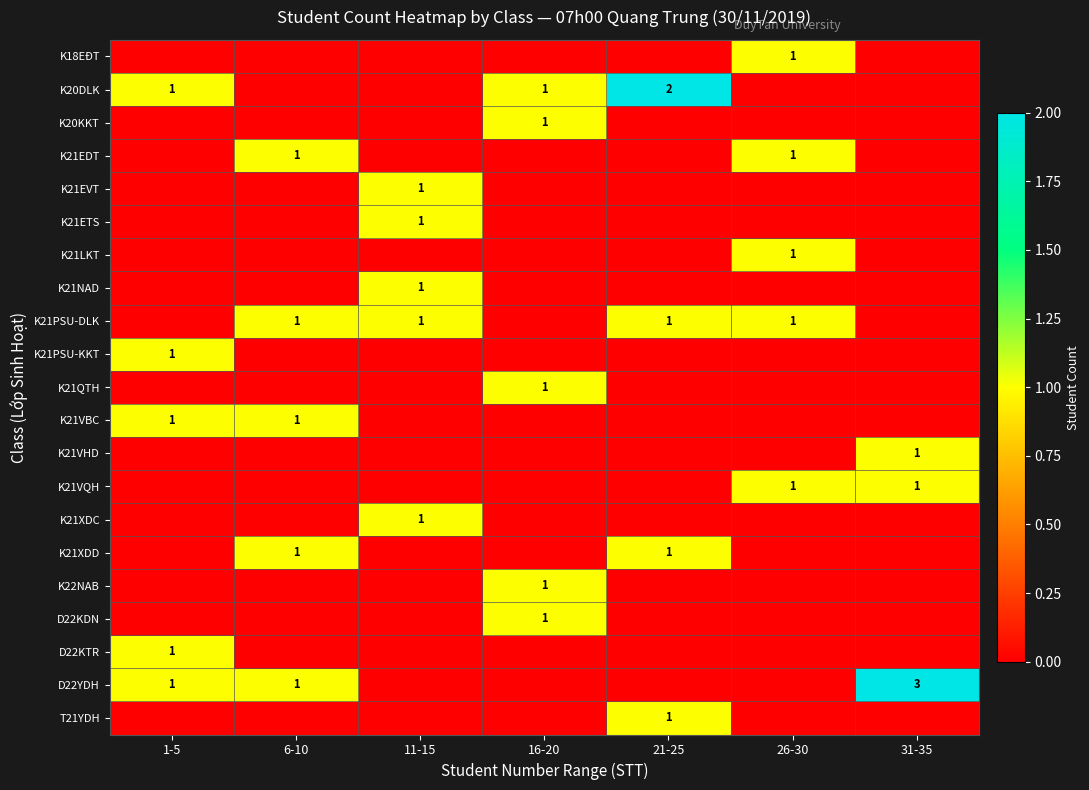

At 1-5, list the series in order from largest to smallest.

K20DLK, K21PSU-KKT, K21VBC, D22KTR, D22YDH, K18EĐT, K20KKT, K21EDT, K21EVT, K21ETS, K21LKT, K21NAD, K21PSU-DLK, K21QTH, K21VHD, K21VQH, K21XDC, K21XDD, K22NAB, D22KDN, T21YDH